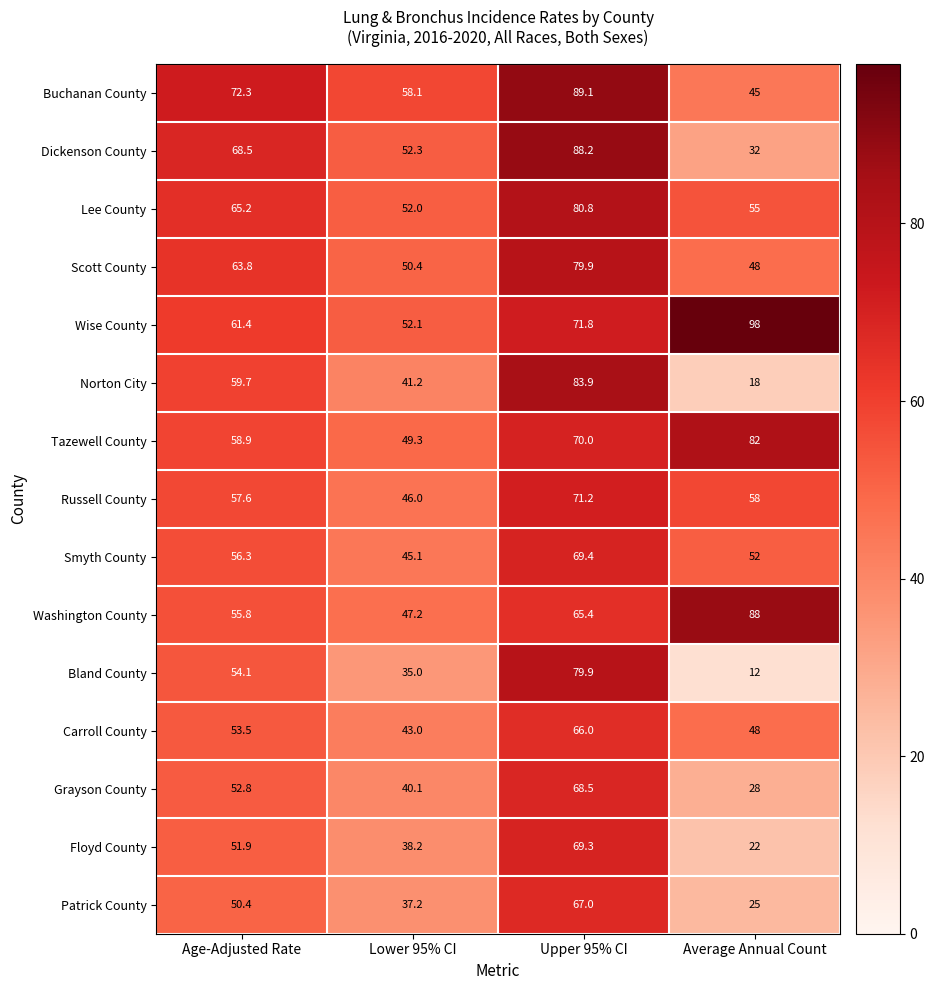

What is the total value across all series at Average Annual Count?

711.0